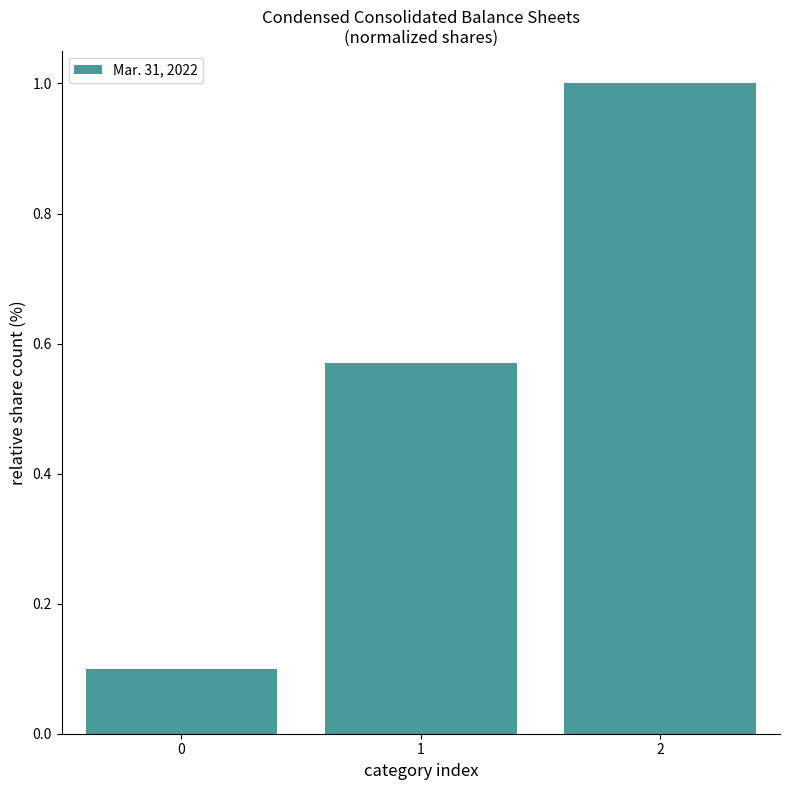

Which has a higher value, 1 or 0?

1